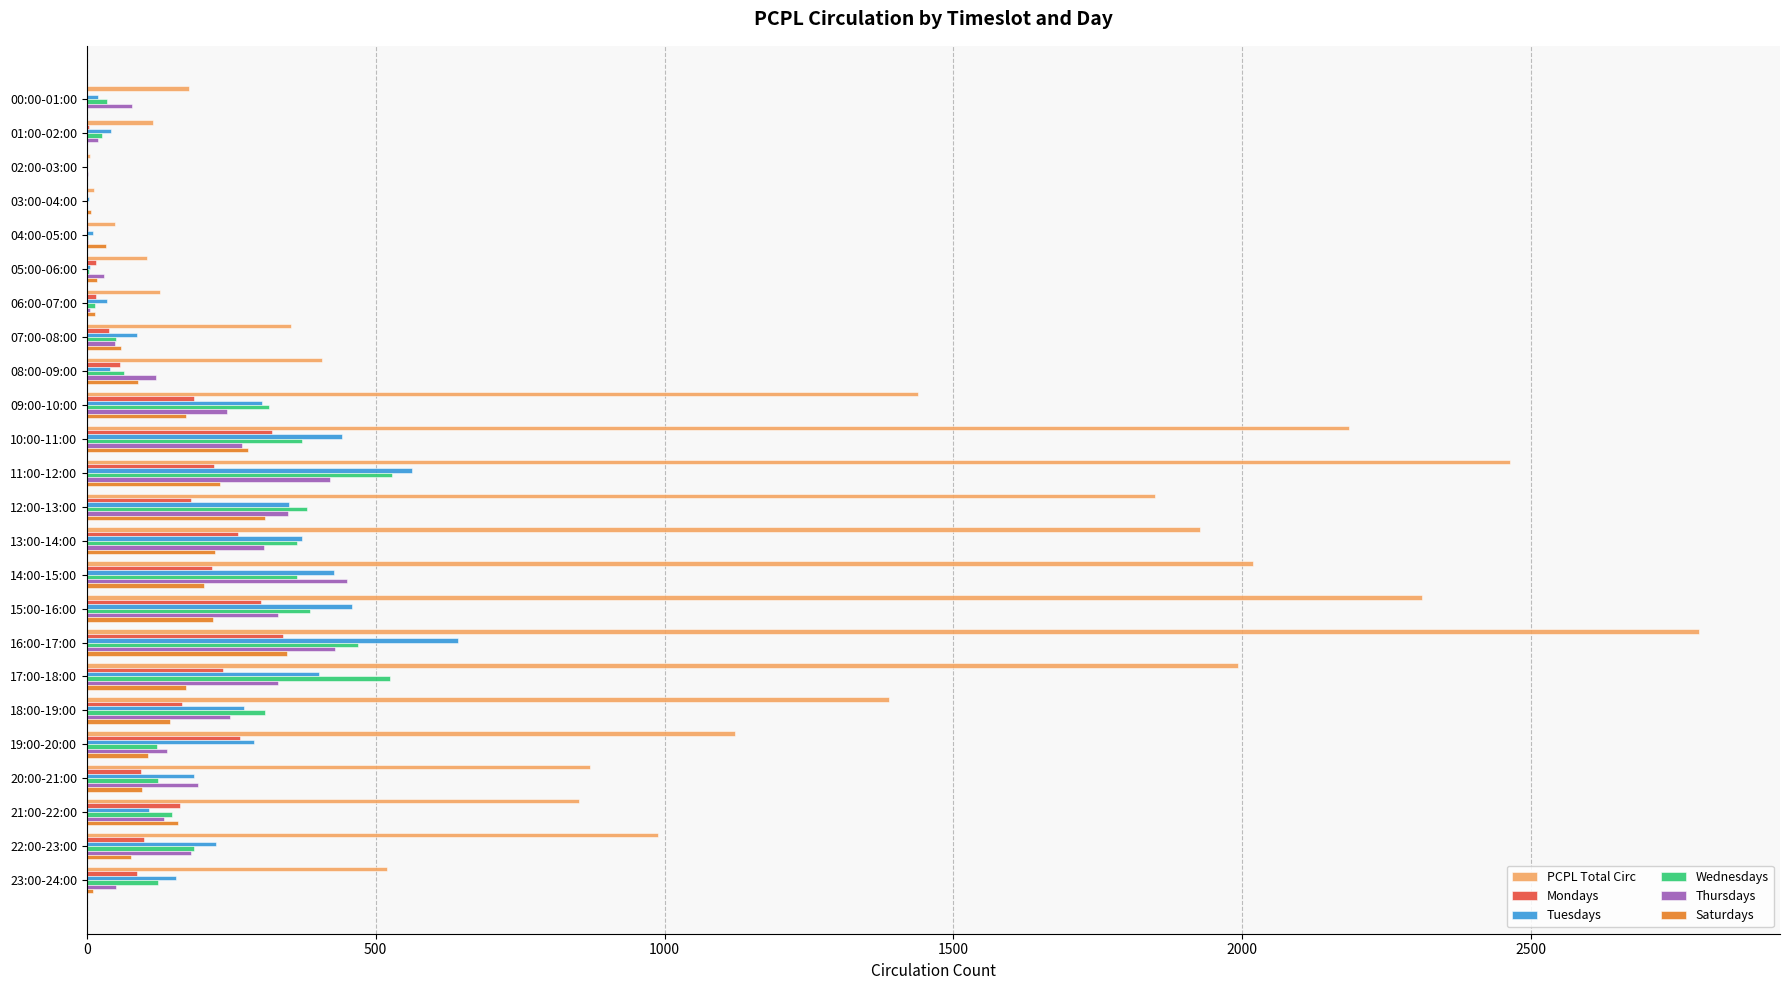

What is the maximum value shown in the chart?

2791